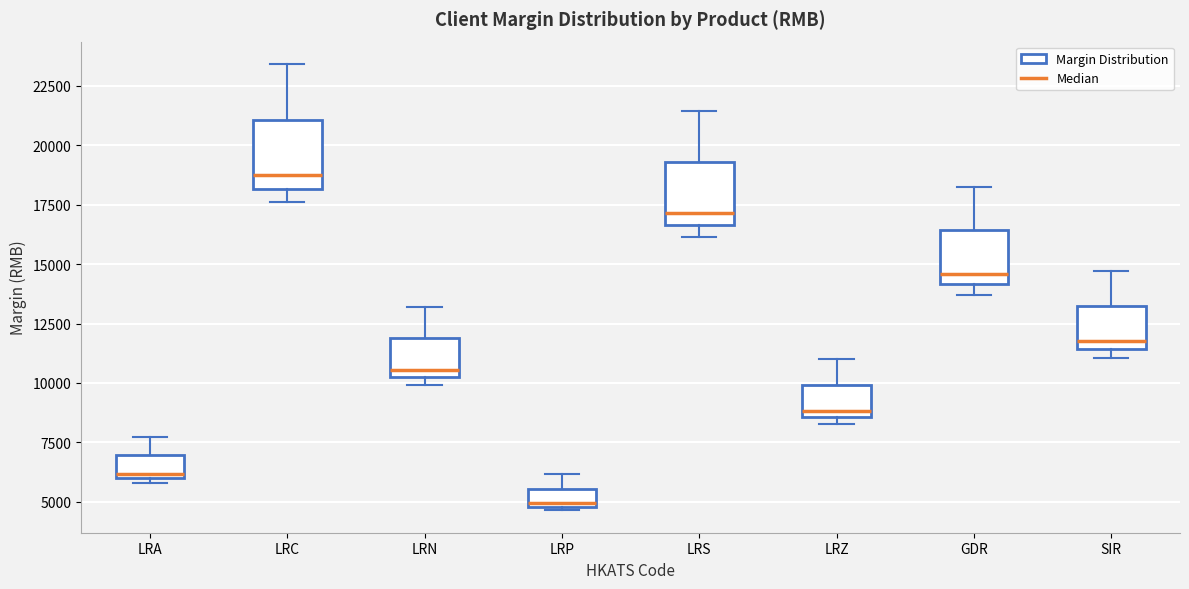

Reading left to right, read every box against the y-axis: the position of its median line, the range the box covers, and the ends of its whiskers. The values are not printed on the chart, so give them approximately, as read against the axis.

LRA: median 6000 (just above the box's lower edge), box 6000 to 7000, whiskers 6000 (just below the box's lower edge) to 7500
LRC: median 18500, box 18000 to 21000, whiskers 17500 to 23500
LRN: median 10500, box 10000 to 12000, whiskers 10000 (just below the box's lower edge) to 13000
LRP: median 5000, box 5000 to 5500, whiskers 4500 to 6000
LRS: median 17000, box 16500 to 19500, whiskers 16000 to 21500
LRZ: median 9000, box 8500 to 10000, whiskers 8500 (just below the box's lower edge) to 11000
GDR: median 14500, box 14000 to 16500, whiskers 13500 to 18000
SIR: median 12000, box 11500 to 13500, whiskers 11000 to 14500